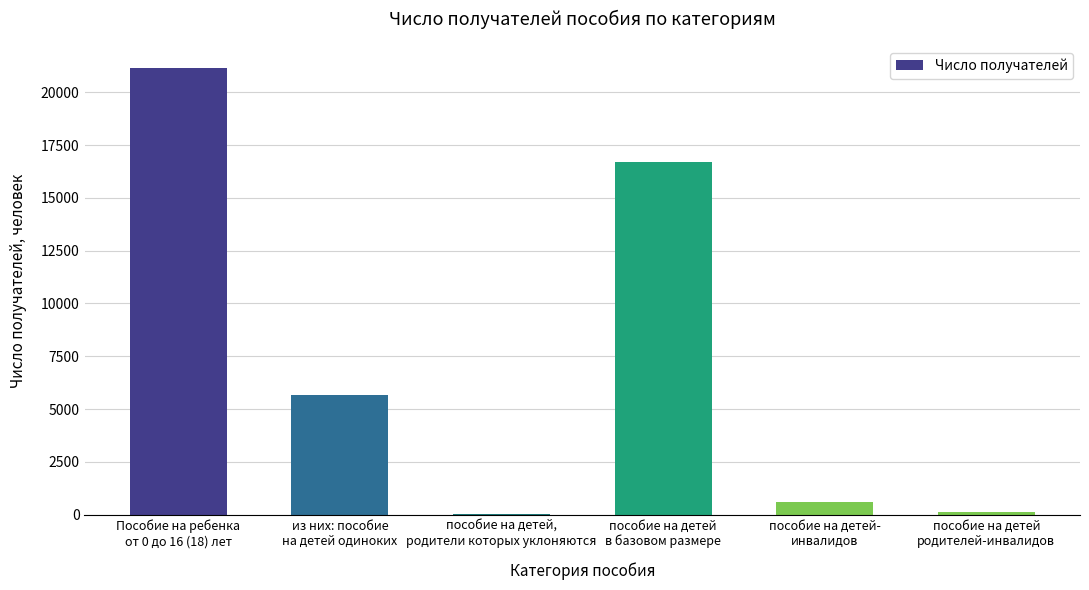

What is the maximum value shown in the chart?

21130